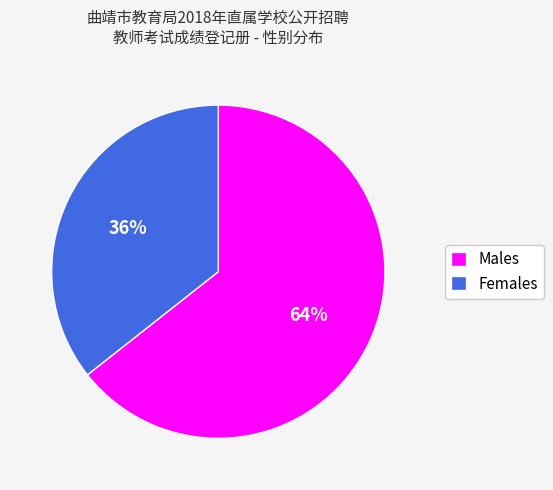

To the nearest percent, what is the combined percentage of Males and Females?

100%